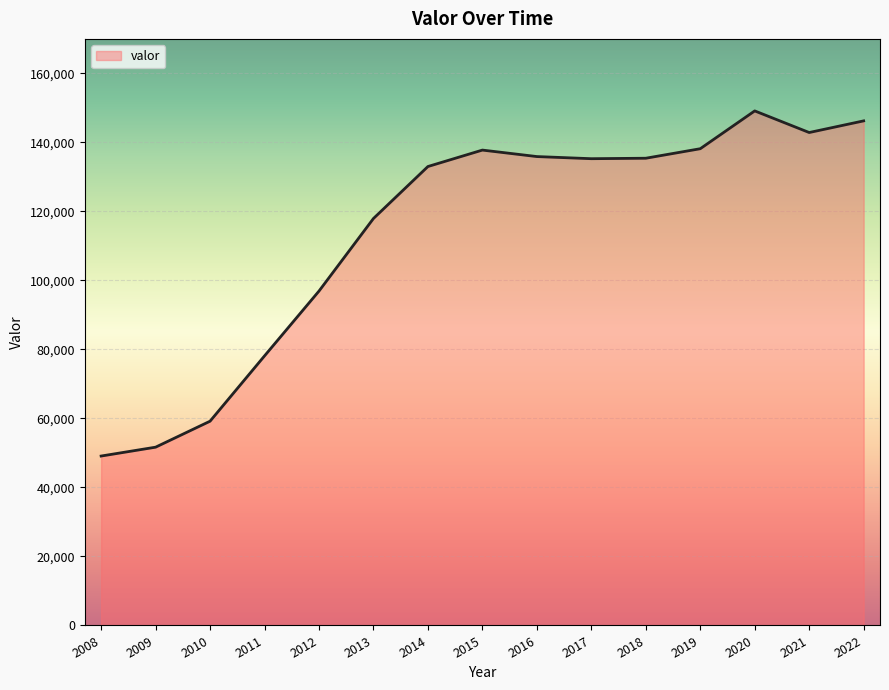

Is it true that the value at 2019 is 231288?

False